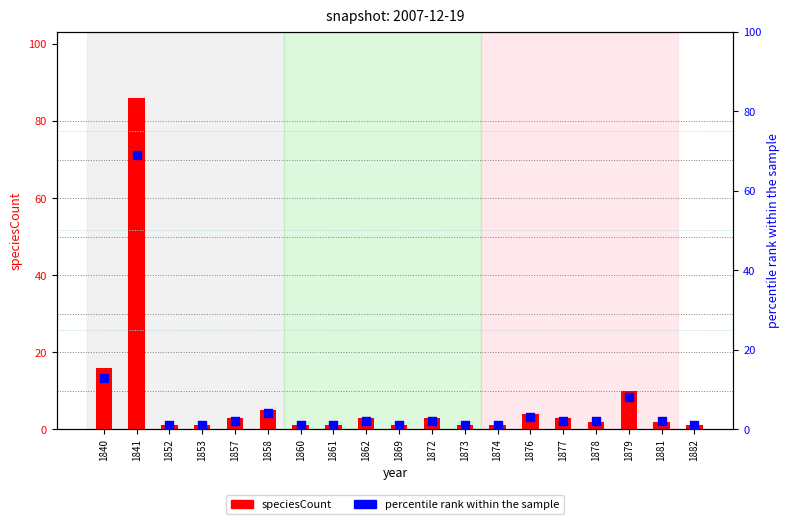

At which category is the sum across all series the highest?

1841